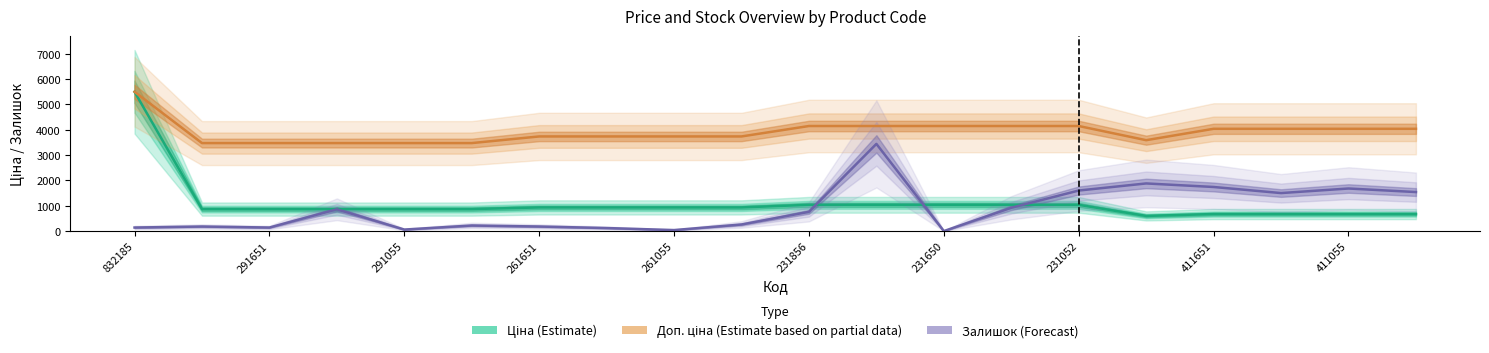

What is the sum of the Ціна (Estimate) values at 411651 and 17?

1606.2